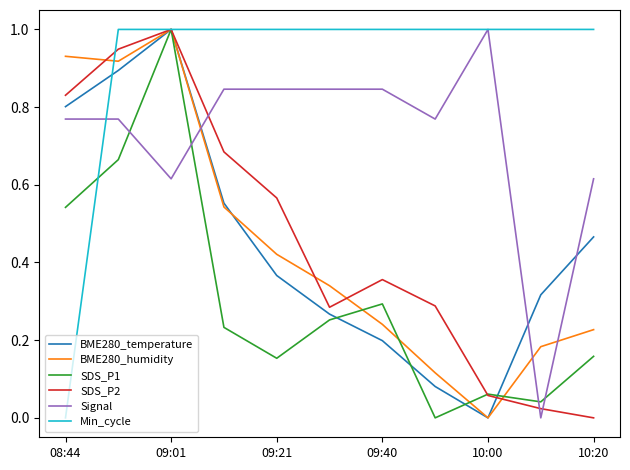

True or false: SDS_P1 and Signal cross at least once.

True